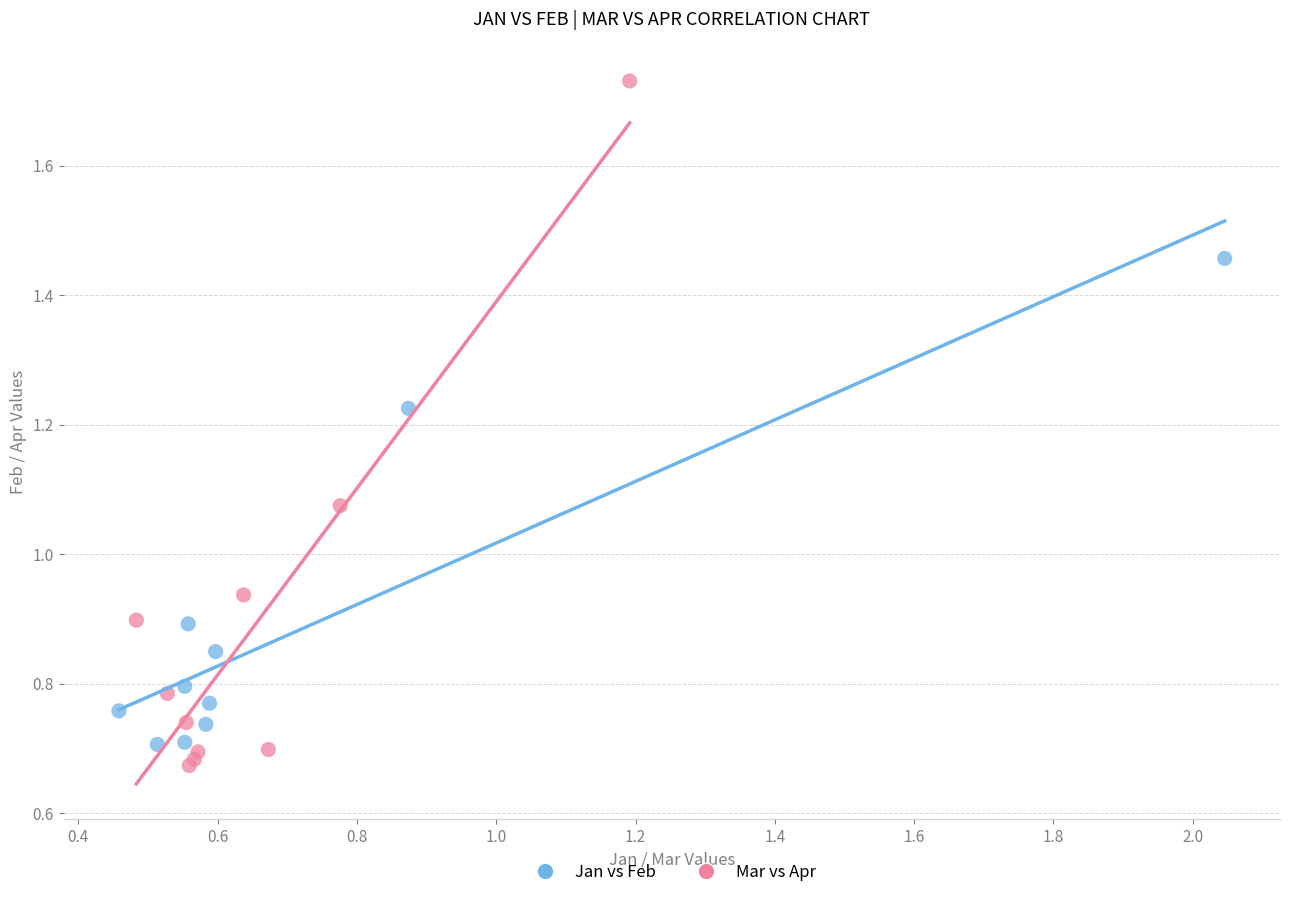

Which series has the widest spread of Y values?

Mar vs Apr